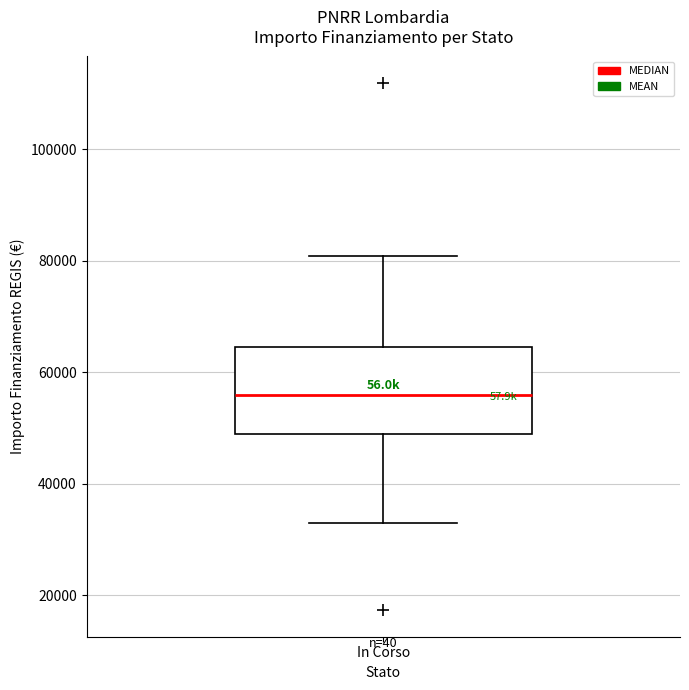

Transcribe this box plot: give where the median line is, the range the box spans, and where the two whiskers end, as read against the y-axis. The values are not printed on the chart, so give them approximately, as read against the axis.

median 56000, box 50000 to 64000, whiskers 32000 to 80000